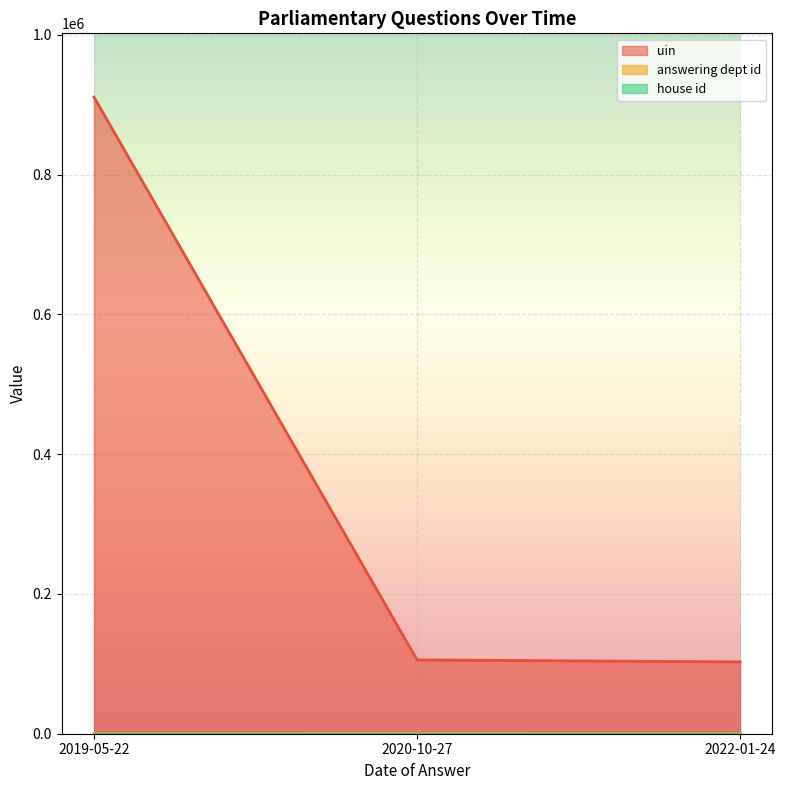

Reading left to right, list all the values displayed in this chart.

uin: 910964	105591	102771
answering dept id: 21	53	21